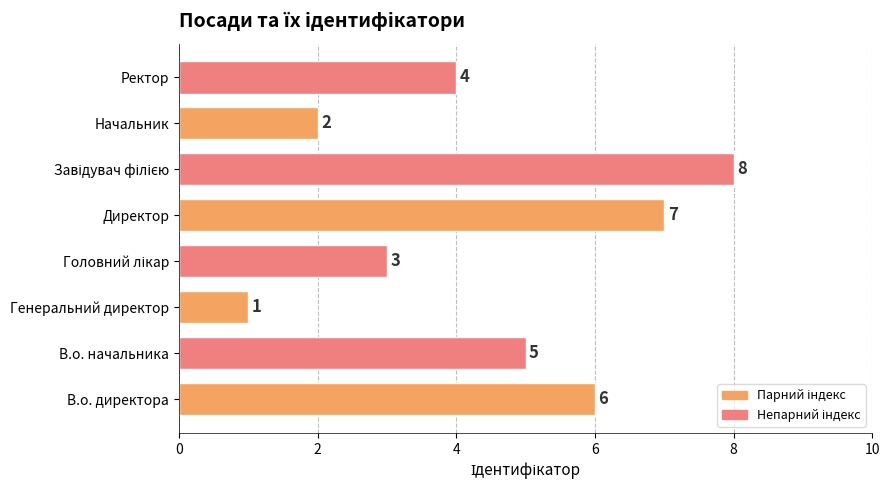

Reading top to bottom, list all the values displayed in this chart.

4	2	8	7	3	1	5	6